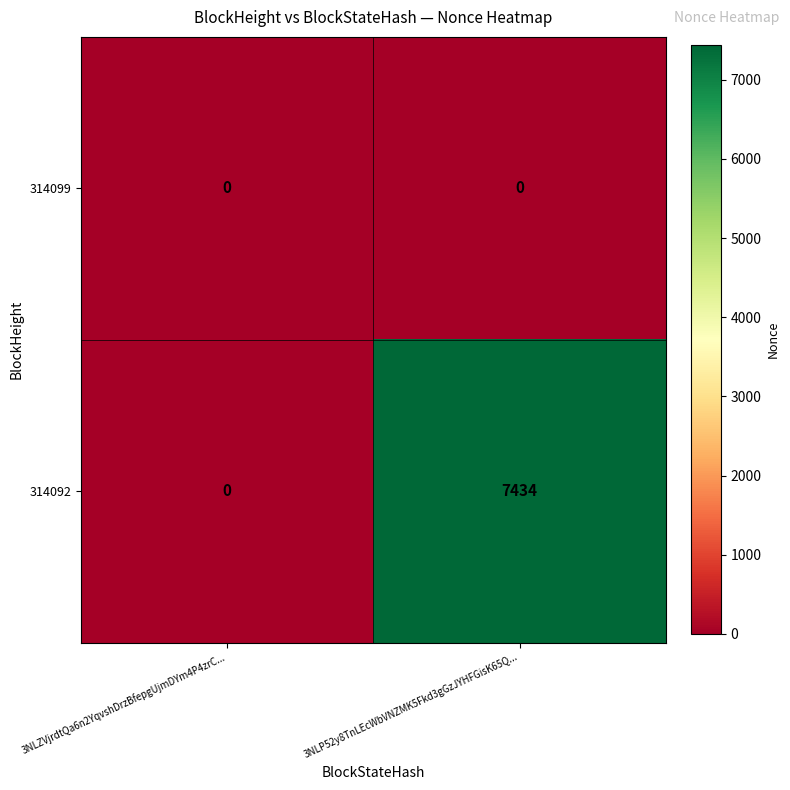

Reading right to left, transcribe all the data shown in this chart.

314099: 3NLP52y8TnLEcWbVNZMK5Fkd3gGzJYHFGisK65Q...=0	3NLZVjrdtQa6n2YqvshDrzBfepgUjmDYm4P4zrC...=0
314092: 3NLP52y8TnLEcWbVNZMK5Fkd3gGzJYHFGisK65Q...=7434	3NLZVjrdtQa6n2YqvshDrzBfepgUjmDYm4P4zrC...=0